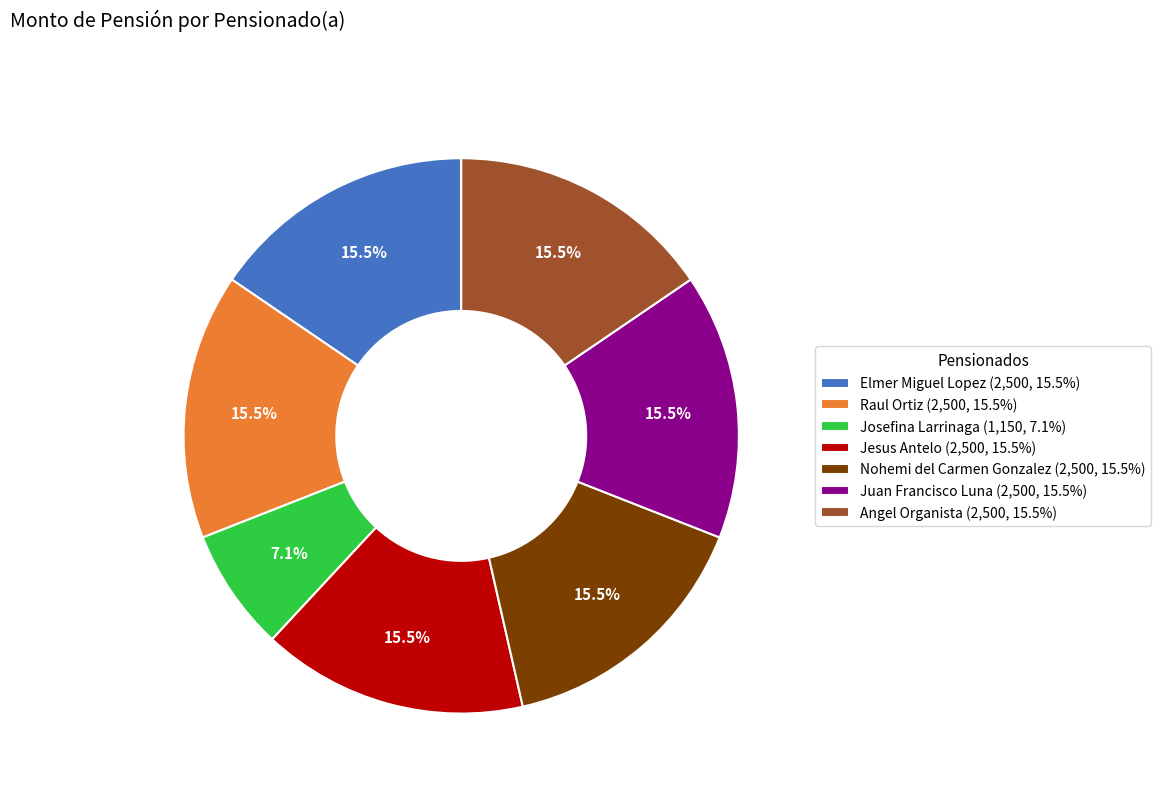

What is the ratio of the value at Jesus Antelo to the value at Elmer Miguel Lopez?

1.0